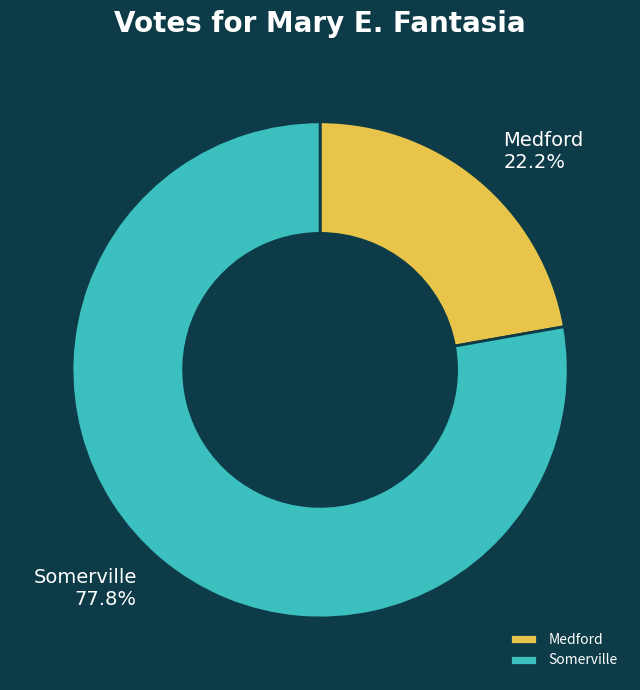

Which category has the biggest portion of the pie?

Somerville